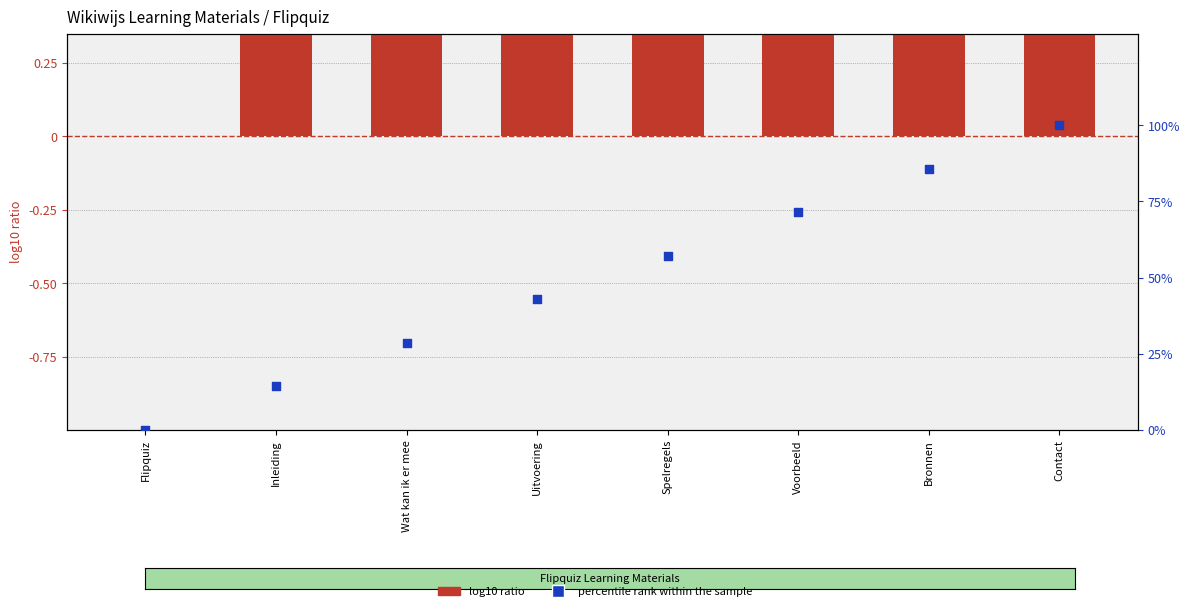

Is the value of percentile rank within the sample at Voorbeeld greater than the value of log10 ratio at Contact?

Yes